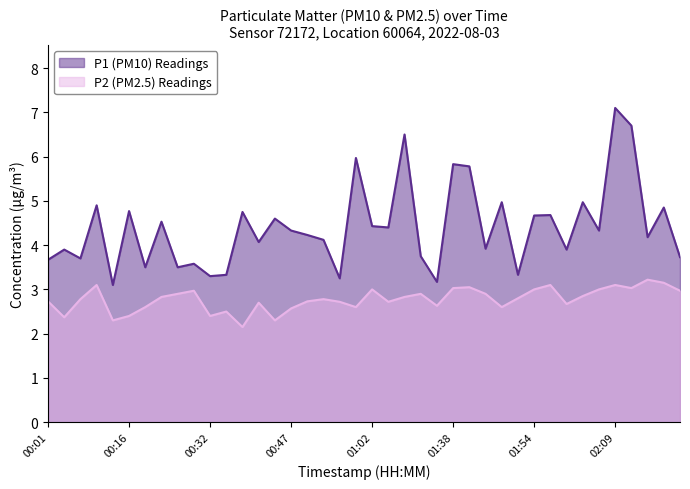

What is the label of the 39th point from the right?

00:04